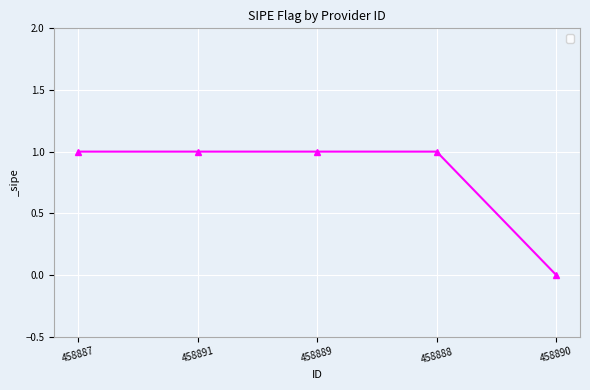

At which category does the chart reach its minimum across all series?

458890